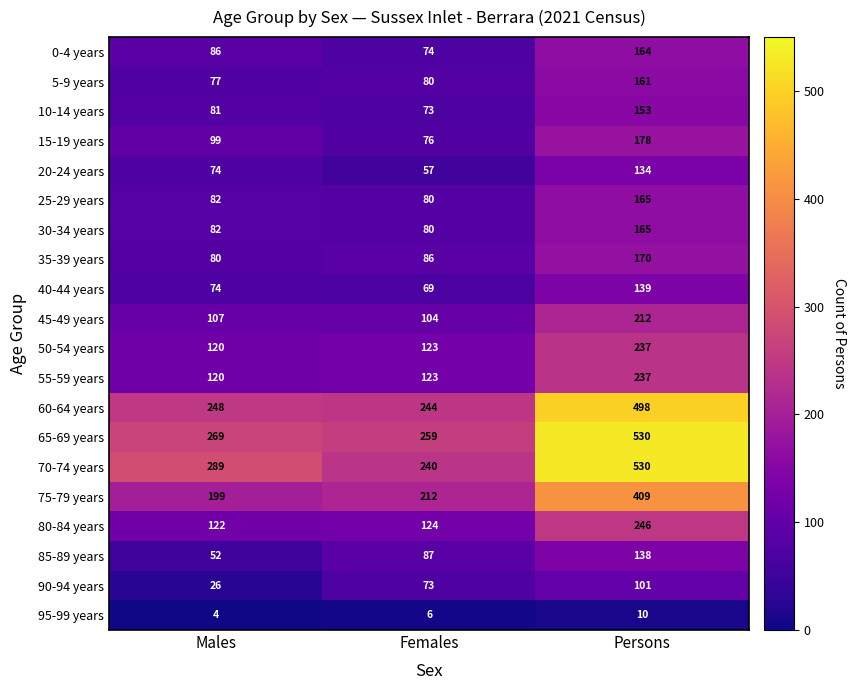

At which category is the sum across all series the highest?

Persons